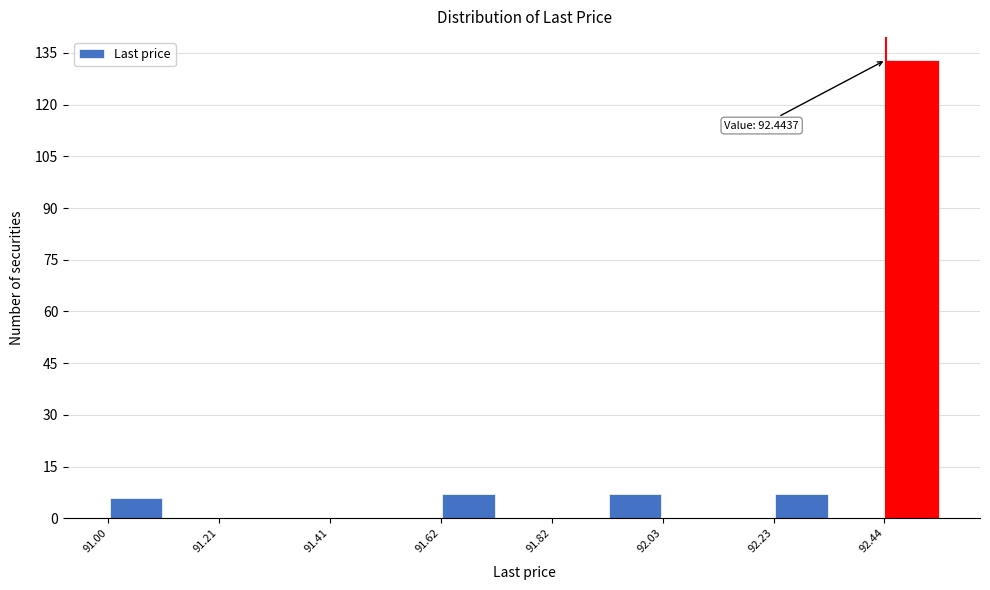

Around what value on the x-axis is the tallest bar? Give the approximate position of its centre, as read against the axis.

92.50